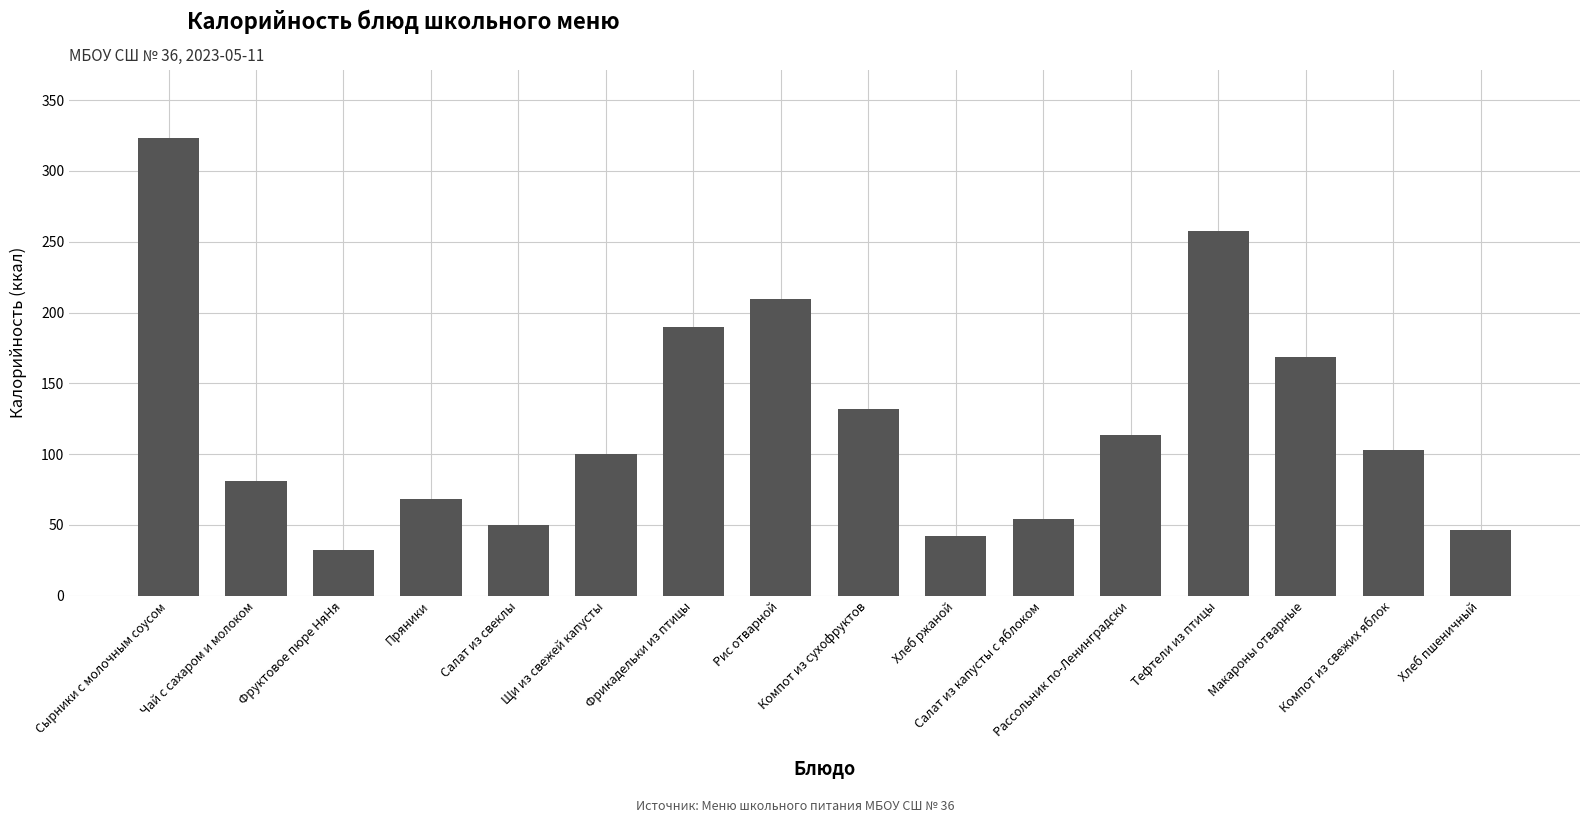

Does the chart contain stacked bars?

No